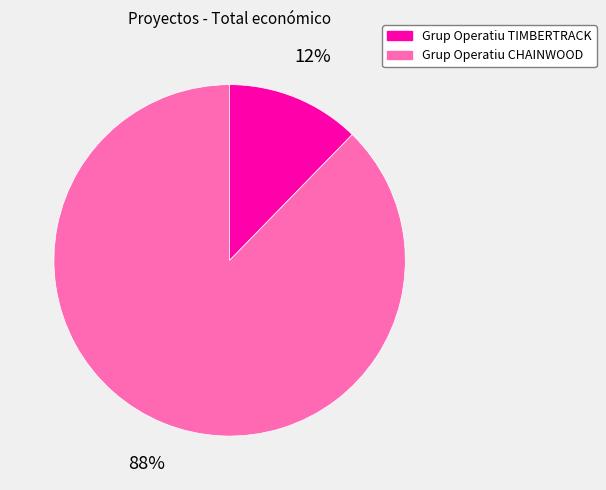

True or false: Grup Operatiu TIMBERTRACK accounts for 12% of the total.

True